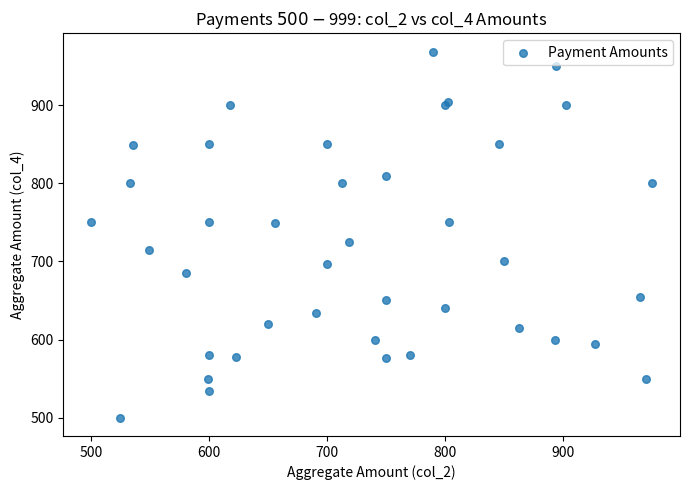

What Y value in the scatter plot is closest to 734?

725.0